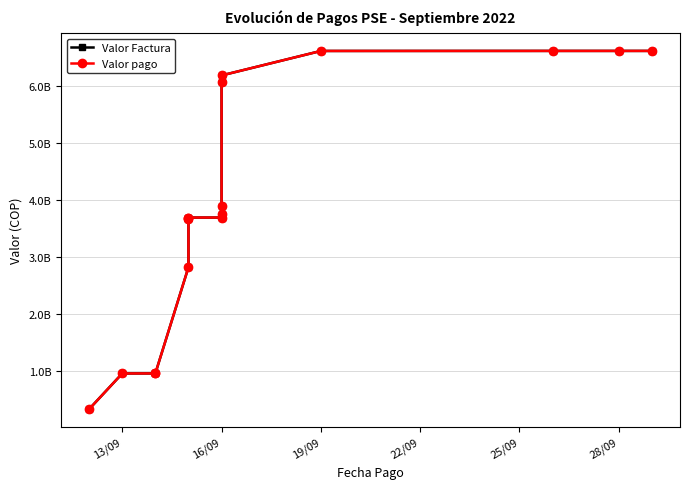

What is the sum of all Valor Factura values?

66990674066